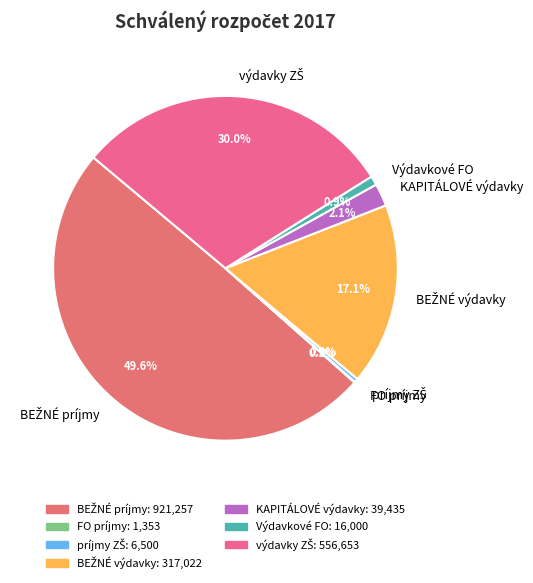

True or false: KAPITÁLOVÉ výdavky accounts for 11% of the total.

False